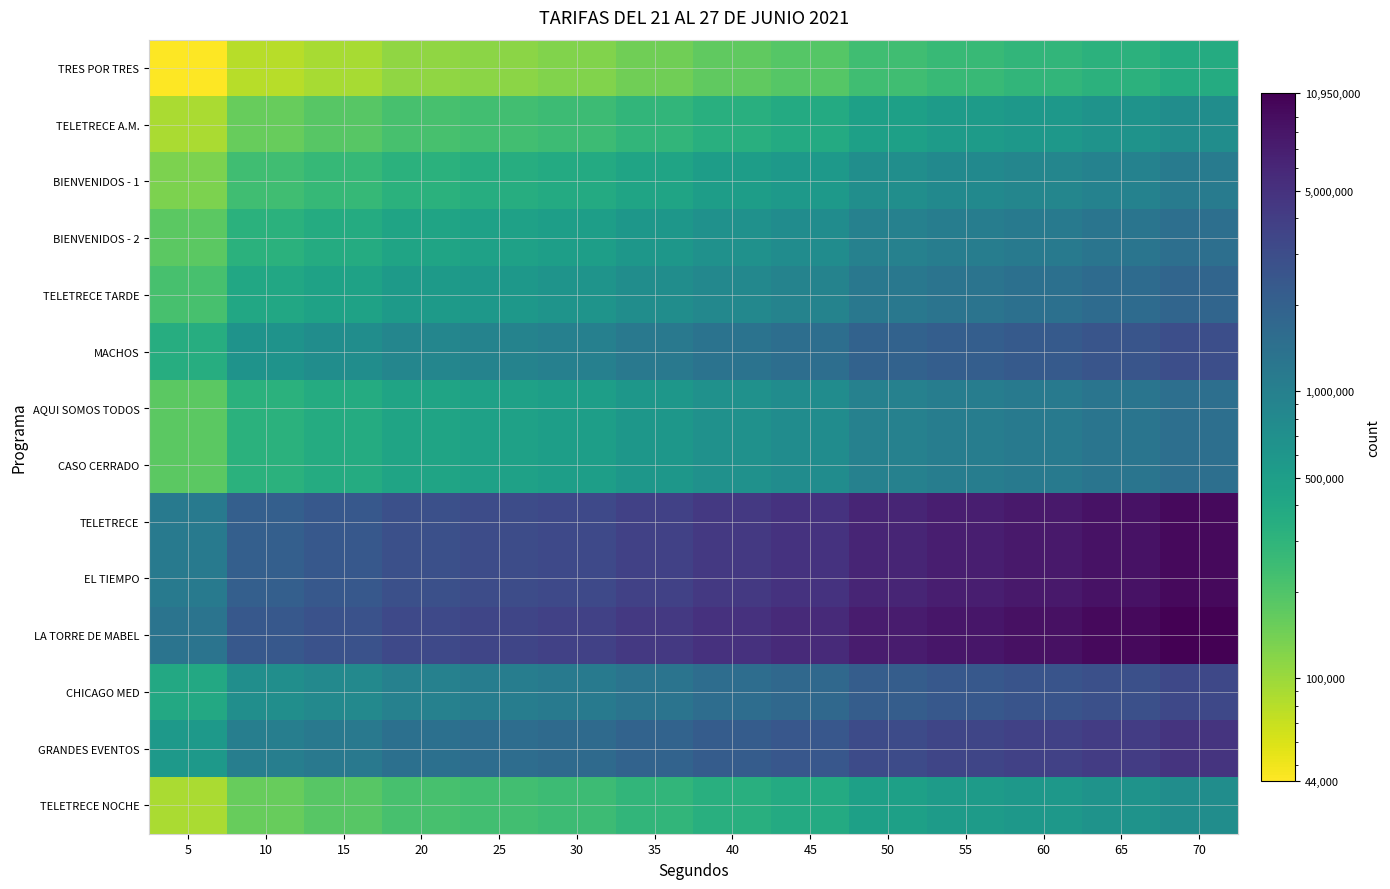

Reading left to right, transcribe all the data shown in this chart.

TRES POR TRES: 5=44000	10=80000	15=91000	20=109000	25=116000	30=125000	35=146000	40=168000	45=188000	50=240000	55=264000	60=288000	65=319000	70=365000
TELETRECE A.M.: 5=88000	10=160000	15=183000	20=218000	25=233000	30=250000	35=293000	40=335000	45=375000	50=480000	55=528000	60=575000	65=638000	70=730000
BIENVENIDOS - 1: 5=131000	10=240000	15=274000	20=326000	25=349000	30=375000	35=439000	40=503000	45=563000	50=720000	55=791000	60=863000	65=956000	70=1095000
BIENVENIDOS - 2: 5=175000	10=320000	15=365000	20=435000	25=465000	30=500000	35=585000	40=670000	45=750000	50=960000	55=1055000	60=1150000	65=1275000	70=1460000
TELETRECE TARDE: 5=219000	10=400000	15=456000	20=544000	25=581000	30=625000	35=731000	40=838000	45=938000	50=1200000	55=1319000	60=1438000	65=1594000	70=1825000
MACHOS: 5=350000	10=640000	15=730000	20=870000	25=930000	30=1000000	35=1170000	40=1340000	45=1500000	50=1920000	55=2110000	60=2300000	65=2550000	70=2920000
AQUI SOMOS TODOS: 5=175000	10=320000	15=365000	20=435000	25=465000	30=500000	35=585000	40=670000	45=750000	50=960000	55=1055000	60=1150000	65=1275000	70=1460000
CASO CERRADO: 5=175000	10=320000	15=365000	20=435000	25=465000	30=500000	35=585000	40=670000	45=750000	50=960000	55=1055000	60=1150000	65=1275000	70=1460000
TELETRECE: 5=1138000	10=2080000	15=2373000	20=2828000	25=3023000	30=3250000	35=3803000	40=4355000	45=4875000	50=6240000	55=6858000	60=7475000	65=8288000	70=9490000
EL TIEMPO: 5=1138000	10=2080000	15=2373000	20=2828000	25=3023000	30=3250000	35=3803000	40=4355000	45=4875000	50=6240000	55=6858000	60=7475000	65=8288000	70=9490000
LA TORRE DE MABEL: 5=1313000	10=2400000	15=2738000	20=3263000	25=3488000	30=3750000	35=4388000	40=5025000	45=5625000	50=7200000	55=7913000	60=8625000	65=9563000	70=10950000
CHICAGO MED: 5=394000	10=720000	15=821000	20=979000	25=1046000	30=1125000	35=1316000	40=1508000	45=1688000	50=2160000	55=2374000	60=2588000	65=2869000	70=3285000
GRANDES EVENTOS: 5=569000	10=1040000	15=1186000	20=1414000	25=1511000	30=1625000	35=1901000	40=2178000	45=2438000	50=3120000	55=3429000	60=3738000	65=4144000	70=4745000
TELETRECE NOCHE: 5=88000	10=160000	15=183000	20=218000	25=233000	30=250000	35=293000	40=335000	45=375000	50=480000	55=528000	60=575000	65=638000	70=730000